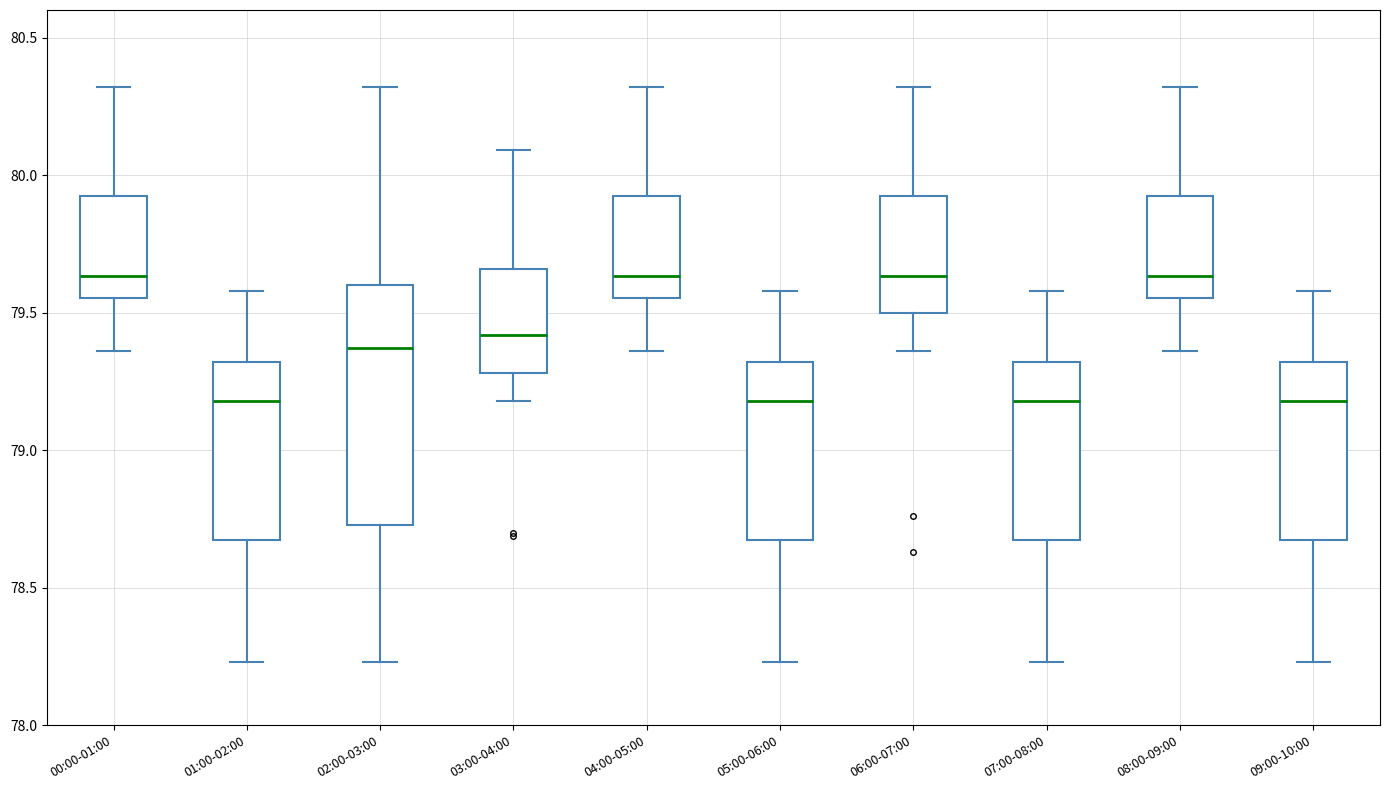

Where does the upper whisker of the box for 08:00-09:00 end on the y-axis? The values are not printed on the chart, so give them approximately, as read against the axis.

80.30